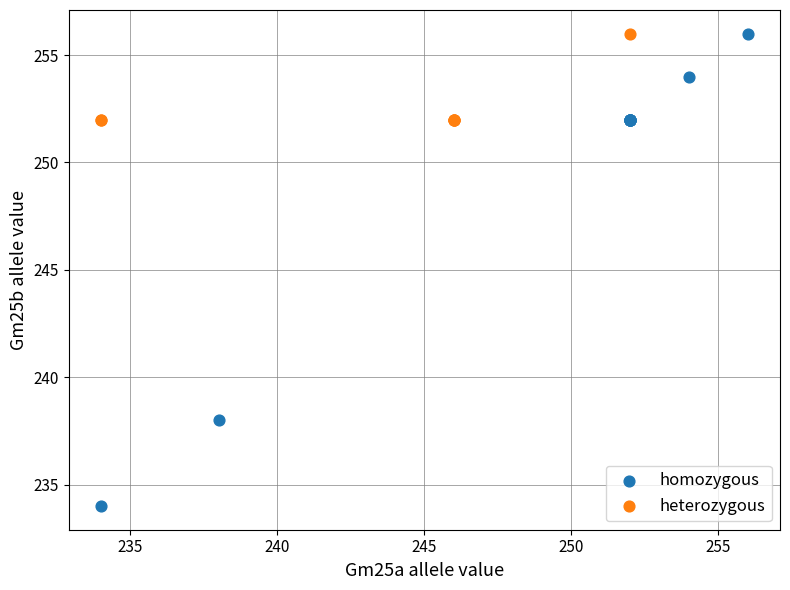

Which series reaches the minimum Y coordinate?

homozygous